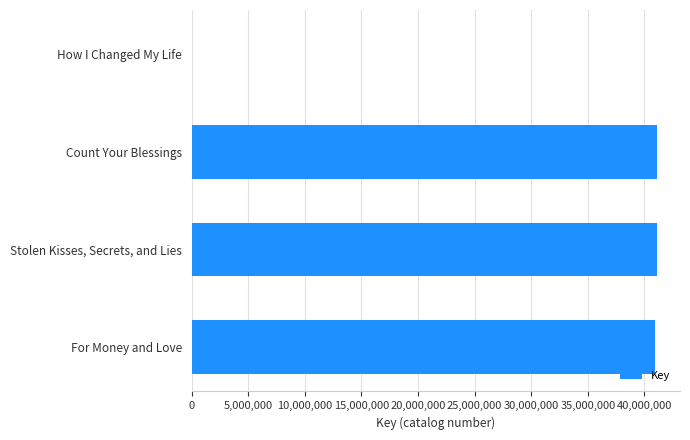

Approximately how many times larger is the value at Stolen Kisses, Secrets, and Lies compared to For Money and Love?

1.0